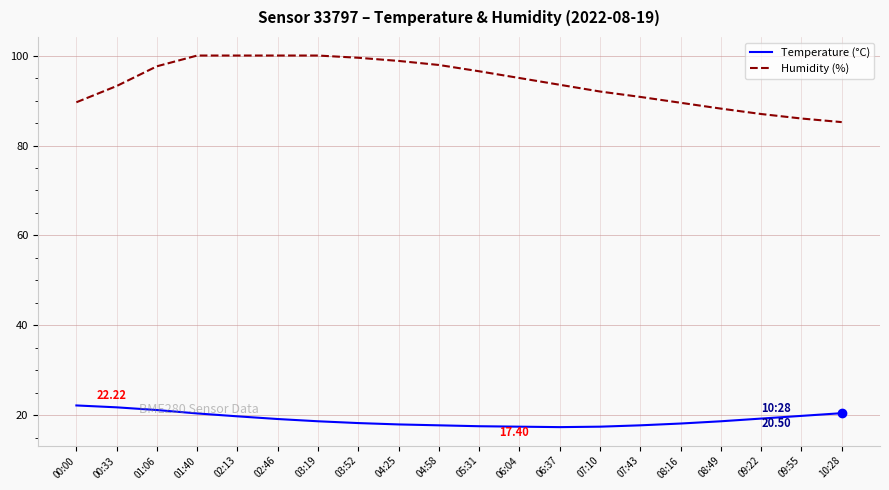

What is the average value of the Temperature (°C) series?

19.1